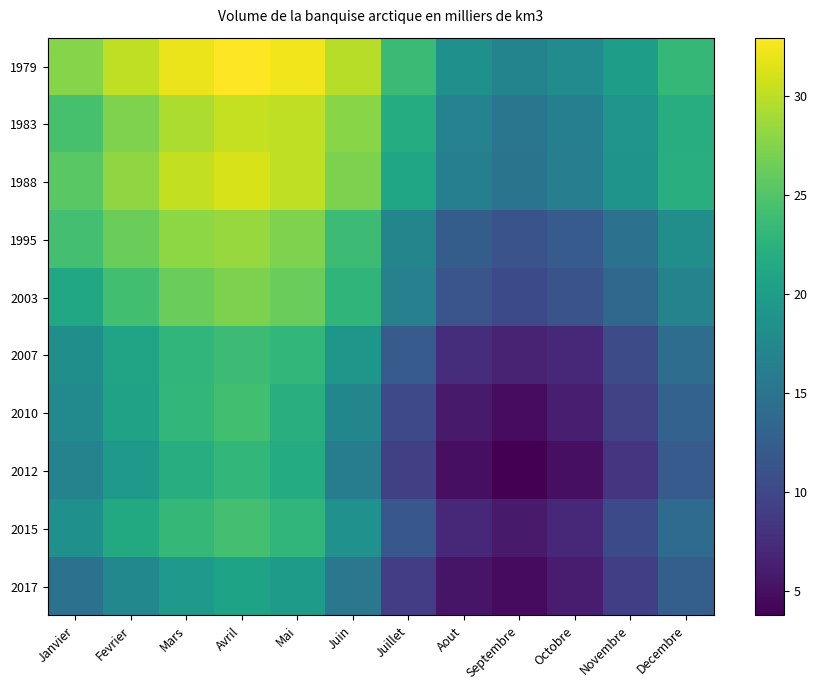

Which series has the largest range (max minus min)?

2010